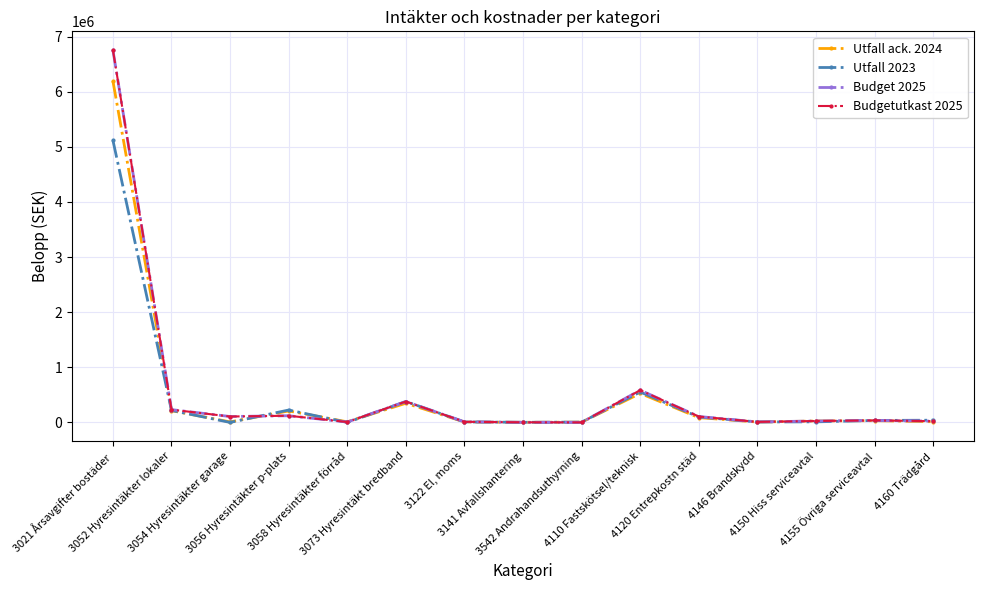

Does the chart have visible grid lines?

Yes